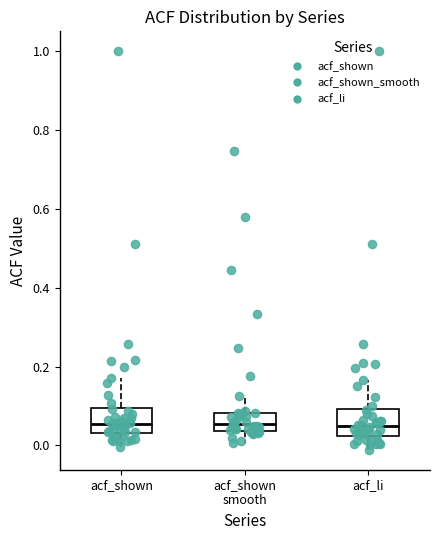

Where does the median line of the box for acf_shown sit on the y-axis? The values are not printed on the chart, so give them approximately, as read against the axis.

0.06